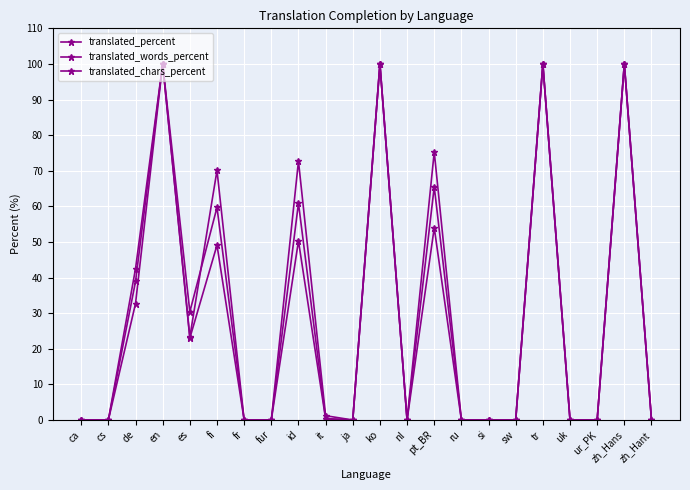

In translated_words_percent, how many points are higher than both neighbors (excluding endpoints)?

7